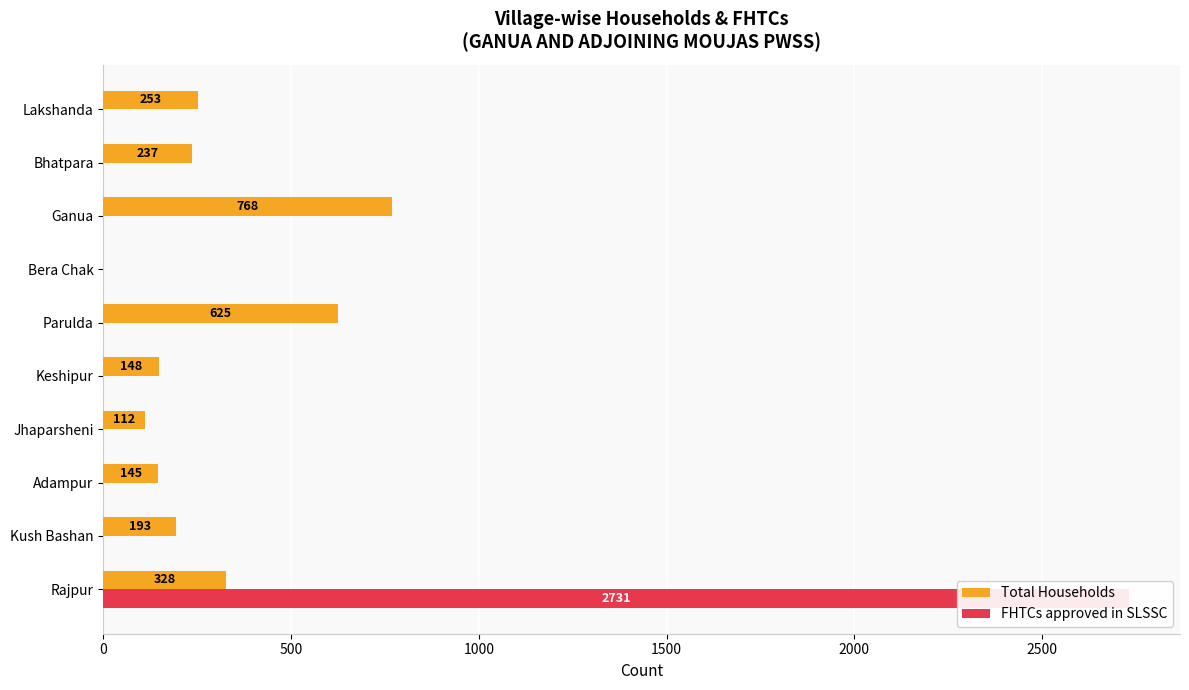

Reading left to right, transcribe all the data shown in this chart.

Total Households: 328	193	145	112	148	625	0	768	237	253
FHTCs approved in SLSSC: 2731	0	0	0	0	0	0	0	0	0